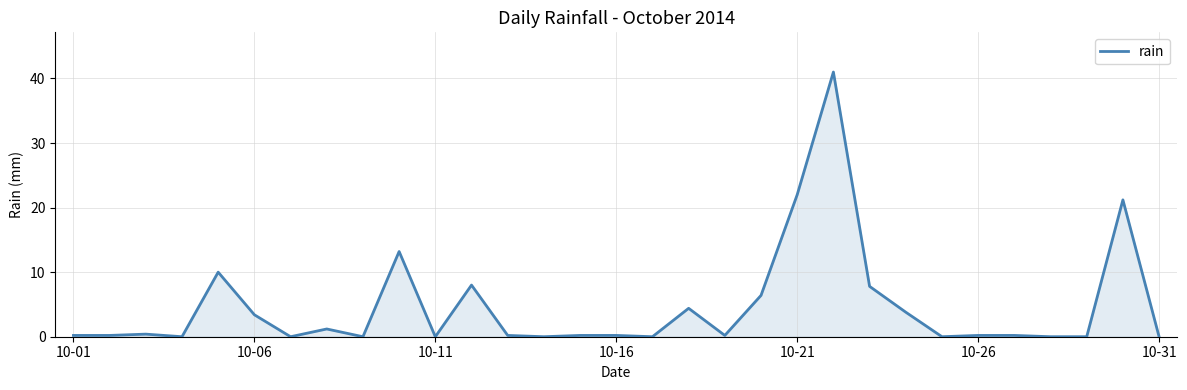

What is the difference between the maximum and minimum values?

41.0